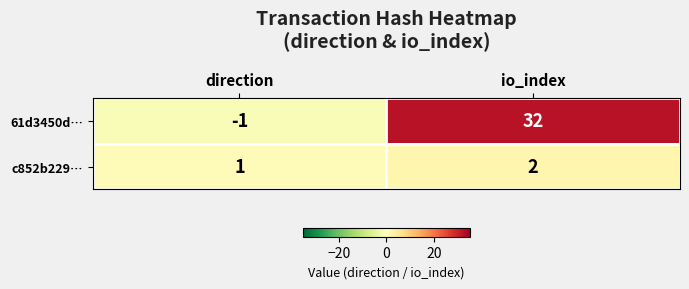

Rank the series by their maximum value, from highest to lowest.

61d3450d…, c852b229…